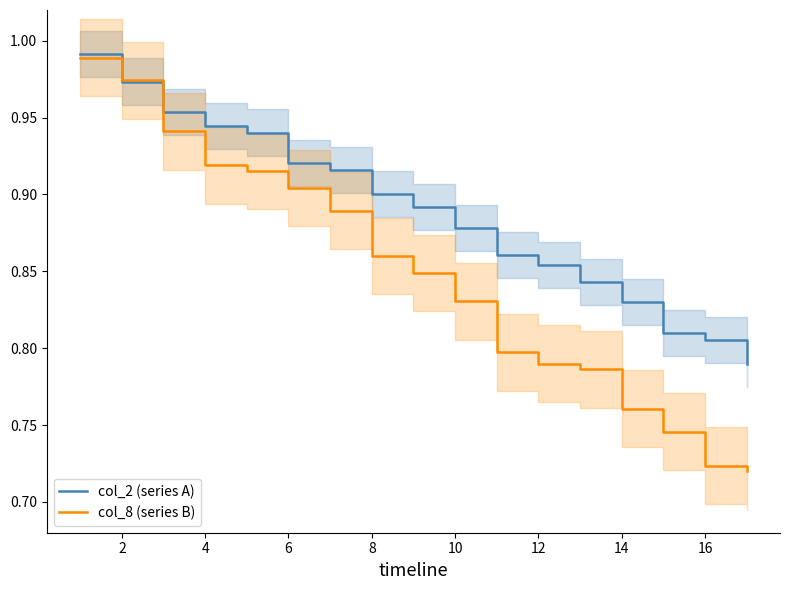

How many lines are shown in the chart?

2